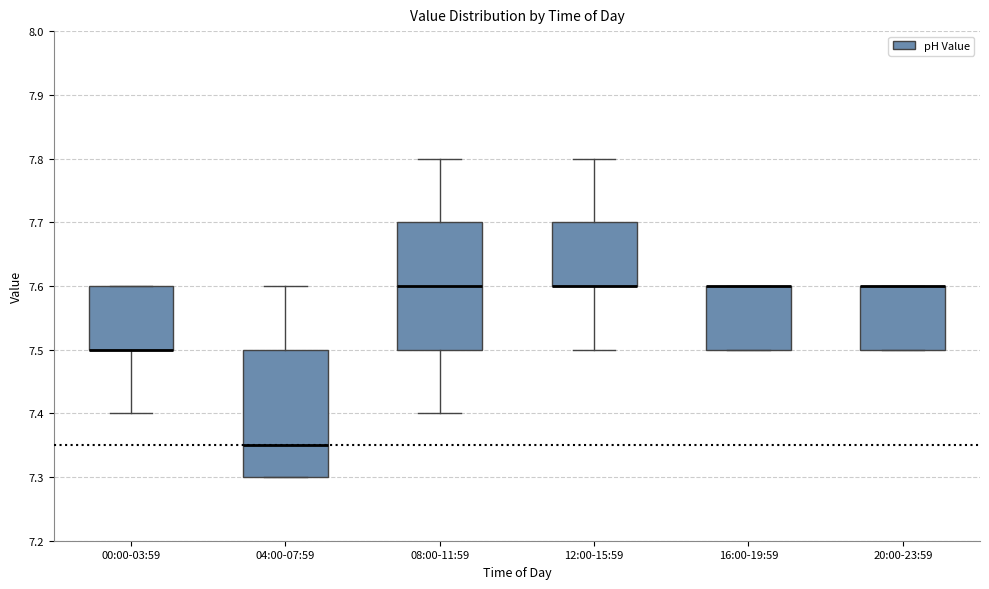

Reading left to right, read every box against the y-axis: the position of its median line, the range the box covers, and the ends of its whiskers. The values are not printed on the chart, so give them approximately, as read against the axis.

00:00-03:59: median 7.50 (drawn on the box's lower edge), box 7.50 to 7.60, whiskers 7.40 to 7.60
04:00-07:59: median 7.35, box 7.30 to 7.50, whiskers 7.30 to 7.60
08:00-11:59: median 7.60, box 7.50 to 7.70, whiskers 7.40 to 7.80
12:00-15:59: median 7.60 (drawn on the box's lower edge), box 7.60 to 7.70, whiskers 7.50 to 7.80
16:00-19:59: median 7.60 (drawn on the box's upper edge), box 7.50 to 7.60, whiskers 7.50 to 7.60
20:00-23:59: median 7.60 (drawn on the box's upper edge), box 7.50 to 7.60, whiskers 7.50 to 7.60